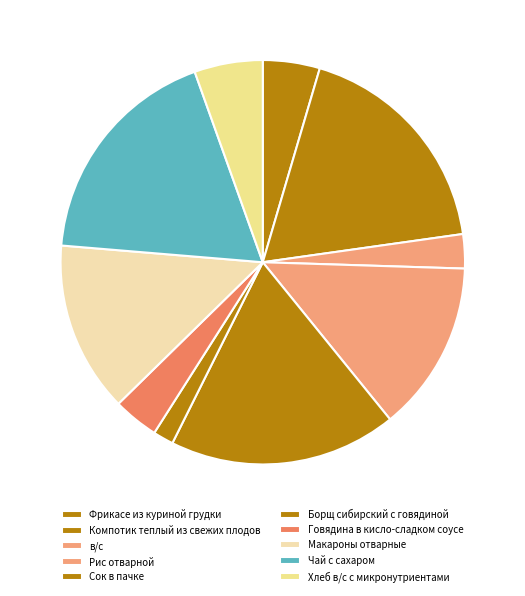

Between Фрикасе из куриной грудки and Борщ сибирский с говядиной, which is larger?

Фрикасе из куриной грудки